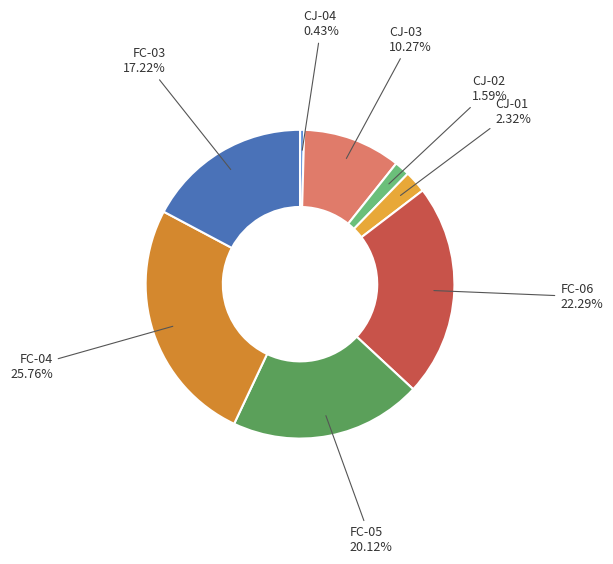

To the nearest percent, what is the difference between the CJ-04 and FC-05 slice percentages?

20%